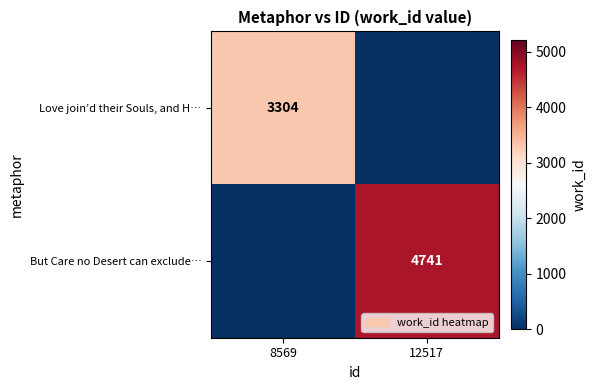

True or false: Love join’d their Souls, and H… has a value of 3304 at 8569.

True